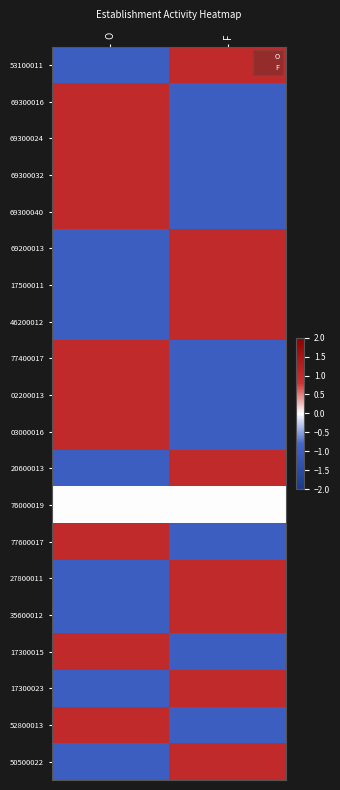

Rank the series by their maximum value, from highest to lowest.

53100011, 69300016, 69300024, 69300032, 69300040, 69200013, 17500011, 46200012, 77400017, 02200013, 03000016, 20600013, 77600017, 27800011, 35600012, 17300015, 17300023, 52800013, 50500022, 76000019